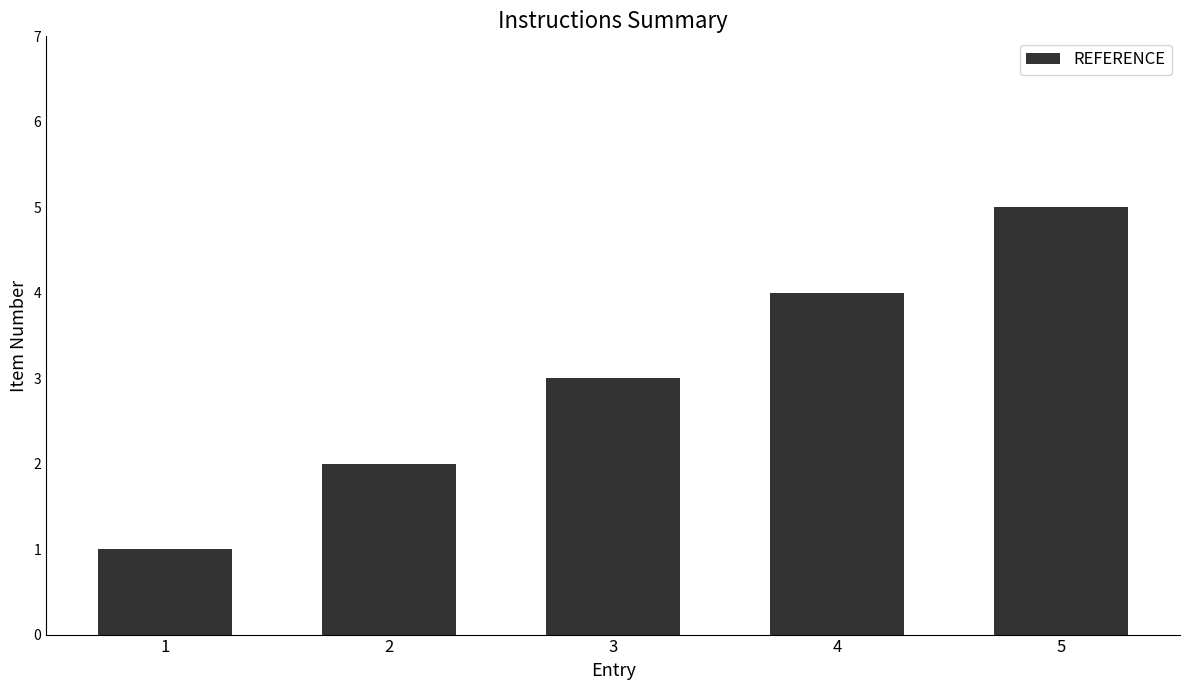

What is the value of the 2nd bar from the left?

2